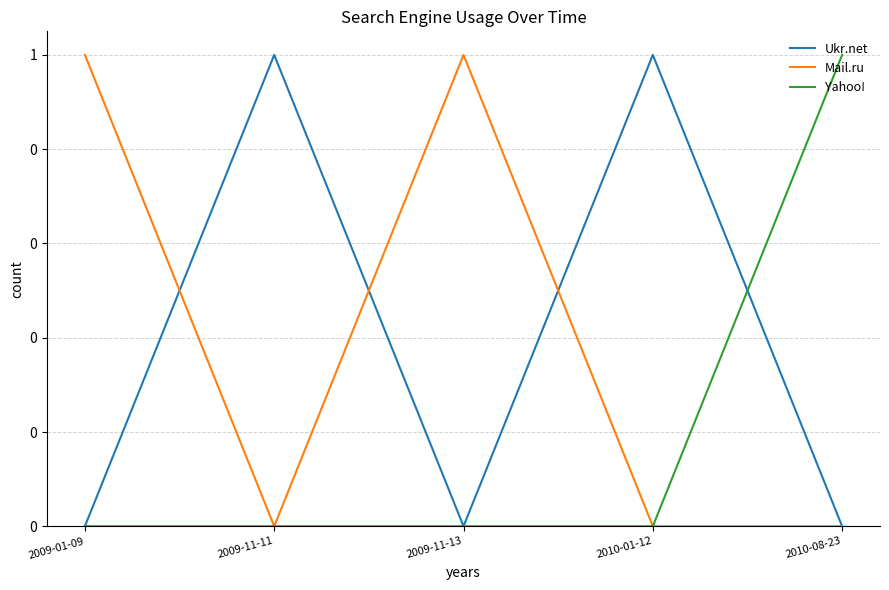

What is the total value across all series at 2009-01-09?

1